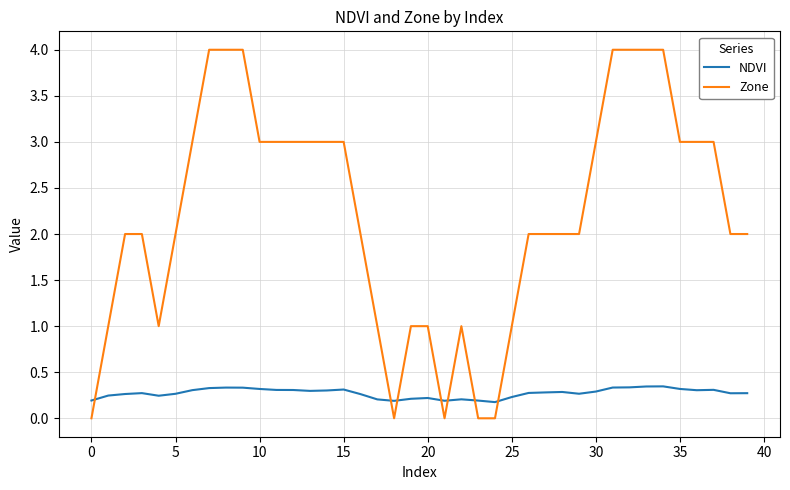

Which series has the largest total across all categories?

Zone